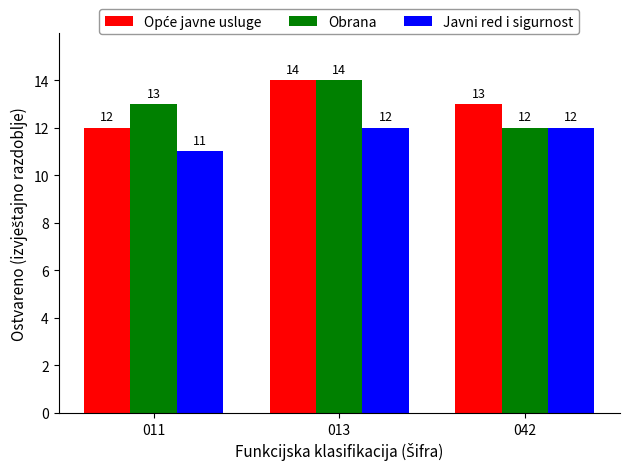

The value of Javni red i sigurnost at 013 is 16. True or false?

False